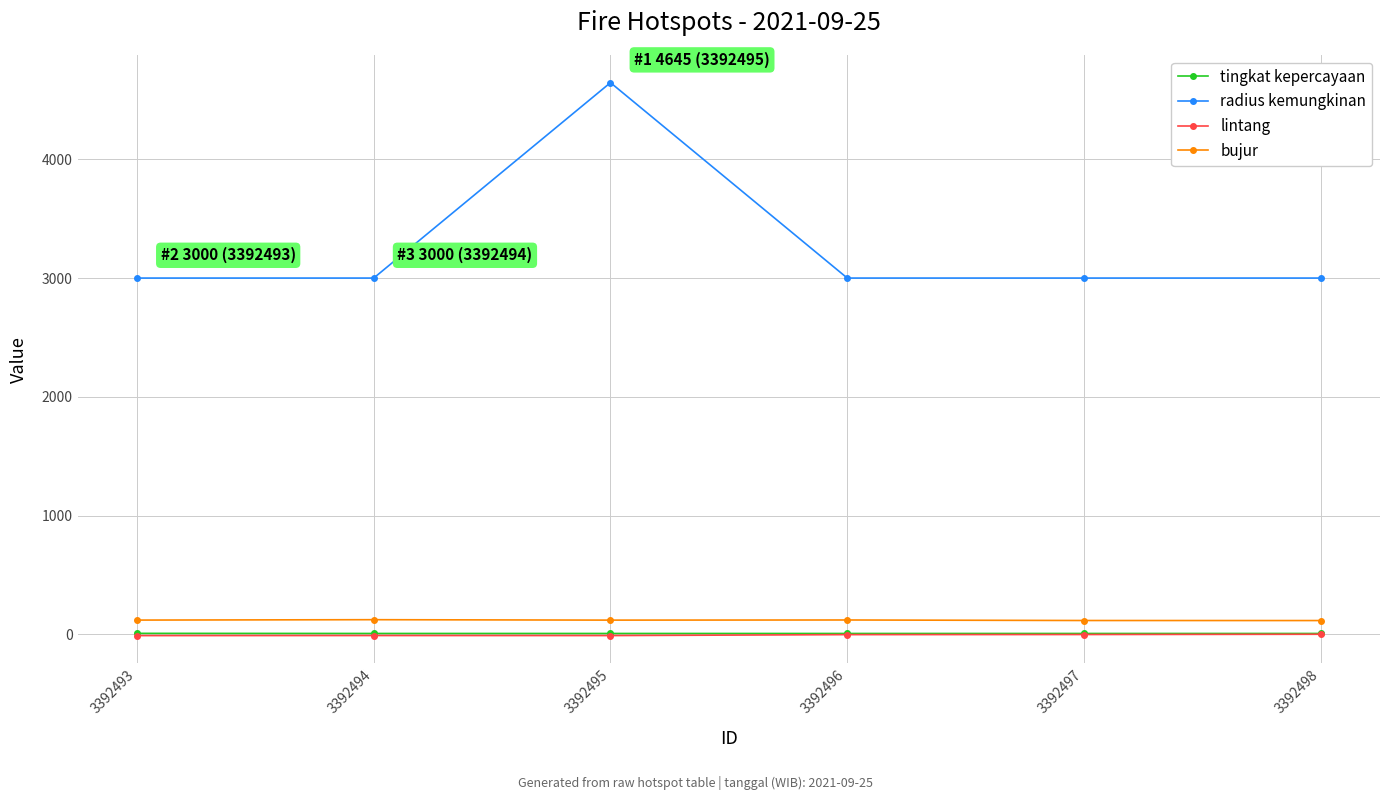

True or false: radius kemungkinan and tingkat kepercayaan cross at least once.

False